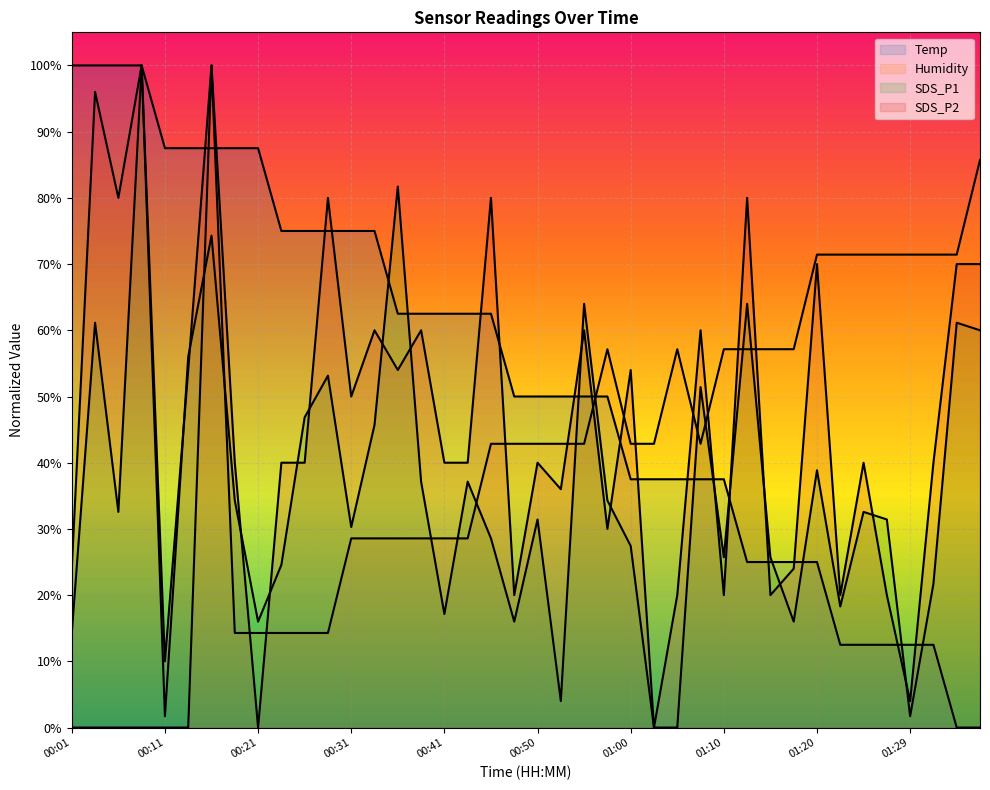

Reading left to right, extract all data points from this chart.

Temp: 1.0	1.0	1.0	1.0	0.9	0.9	0.9	0.9	0.9	0.8	0.8	0.8	0.8	0.8	0.6	0.6	0.6	0.6	0.6	0.5	0.5	0.5	0.5	0.5	0.4	0.4	0.4	0.4	0.4	0.3	0.3	0.3	0.3	0.1	0.1	0.1	0.1	0.1	0.0	0.0
Humidity: 0.0	0.0	0.0	0.0	0.0	0.0	1.0	0.1	0.1	0.1	0.1	0.1	0.3	0.3	0.3	0.3	0.3	0.3	0.4	0.4	0.4	0.4	0.4	0.6	0.4	0.4	0.6	0.4	0.6	0.6	0.6	0.6	0.7	0.7	0.7	0.7	0.7	0.7	0.7	0.9
SDS_P1: 0.1	0.6	0.3	1.0	0.0	0.6	0.7	0.3	0.2	0.2	0.5	0.5	0.3	0.5	0.8	0.4	0.2	0.4	0.3	0.2	0.3	0.0	0.6	0.3	0.3	0.0	0.0	0.5	0.3	0.6	0.3	0.2	0.4	0.2	0.3	0.3	0.0	0.2	0.6	0.6
SDS_P2: 0.2	1.0	0.8	1.0	0.1	0.5	1.0	0.4	0.0	0.4	0.4	0.8	0.5	0.6	0.5	0.6	0.4	0.4	0.8	0.2	0.4	0.4	0.6	0.3	0.5	0.0	0.2	0.6	0.2	0.8	0.2	0.2	0.7	0.2	0.4	0.2	0.0	0.4	0.7	0.7